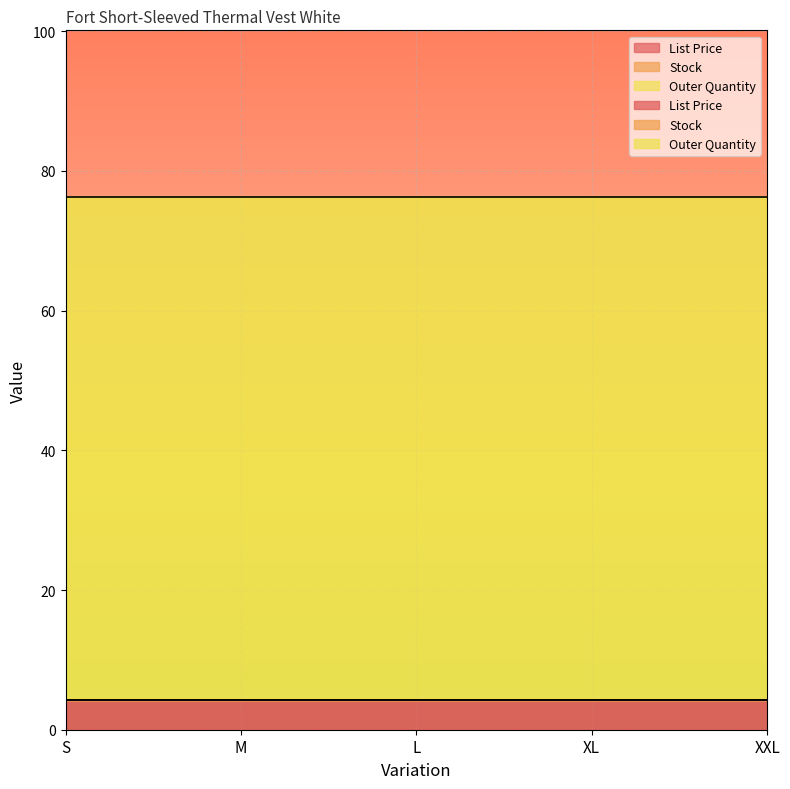

Between XL and M, which is larger?

XL